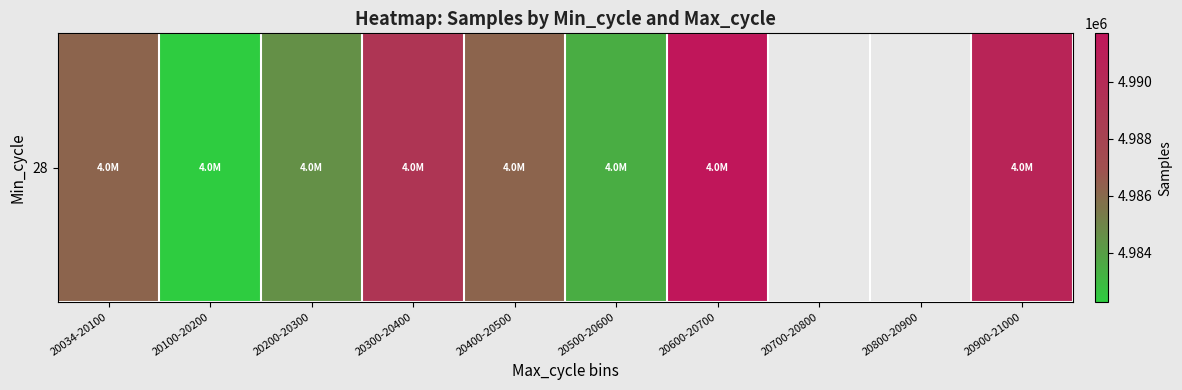

Which label corresponds to the smallest value in the chart?

20100-20200